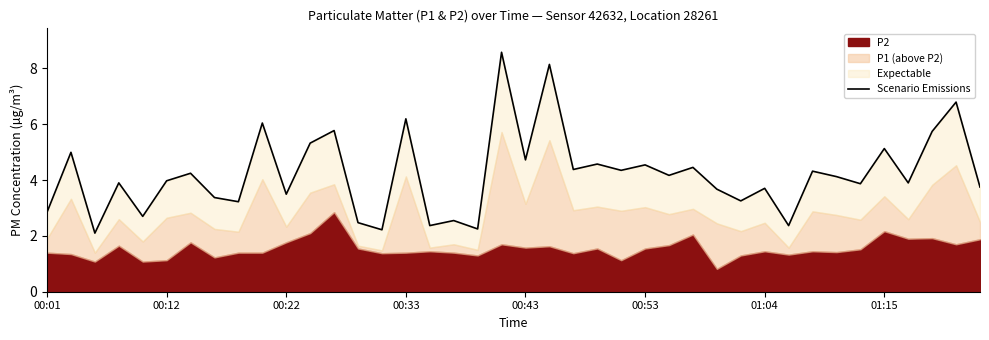

Reading left to right, what are all the values shown in this chart?

2.8	5.0	2.1	3.9	2.7	4.0	4.2	3.4	3.2	6.0	3.5	5.3	5.8	2.5	2.2	6.2	2.4	2.5	2.2	8.6	4.7	8.1	4.4	4.6	4.3	4.5	4.2	4.5	3.7	3.3	3.7	2.4	4.3	4.1	3.9	5.1	3.9	5.7	6.8	3.8